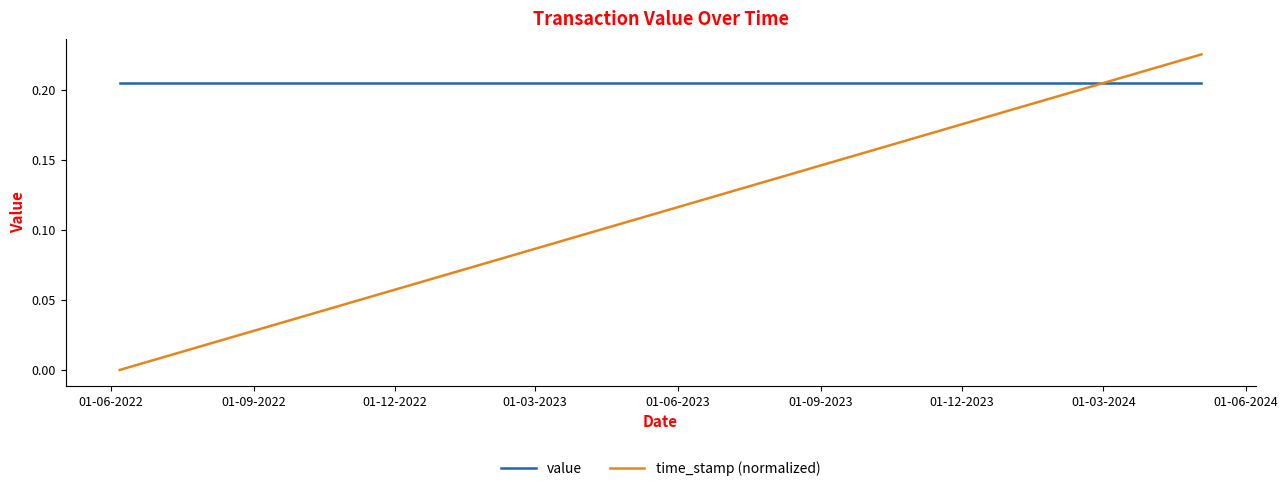

Rank the series by their average value, from highest to lowest.

value, time_stamp (normalized)